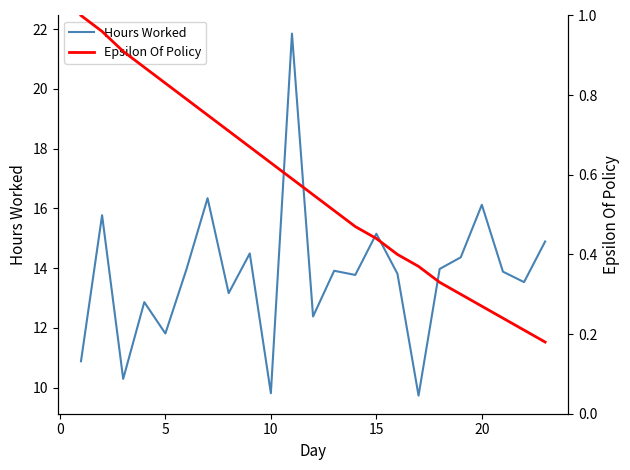

What is the sum of all Epsilon Of Policy values?

13.0